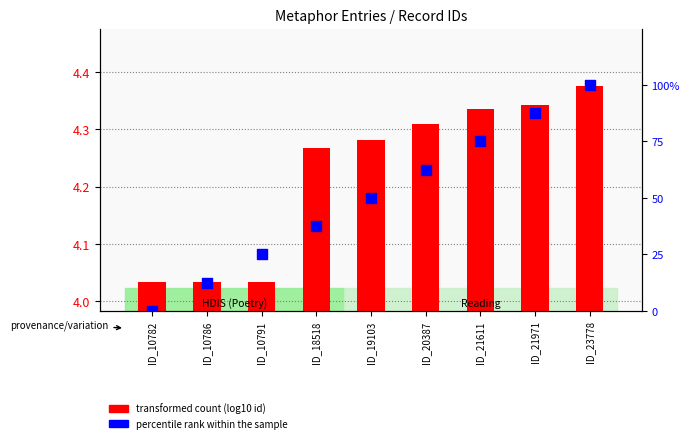

Is the value of transformed count at ID_18518 greater than the value of percentile rank within the sample at ID_21611?

No